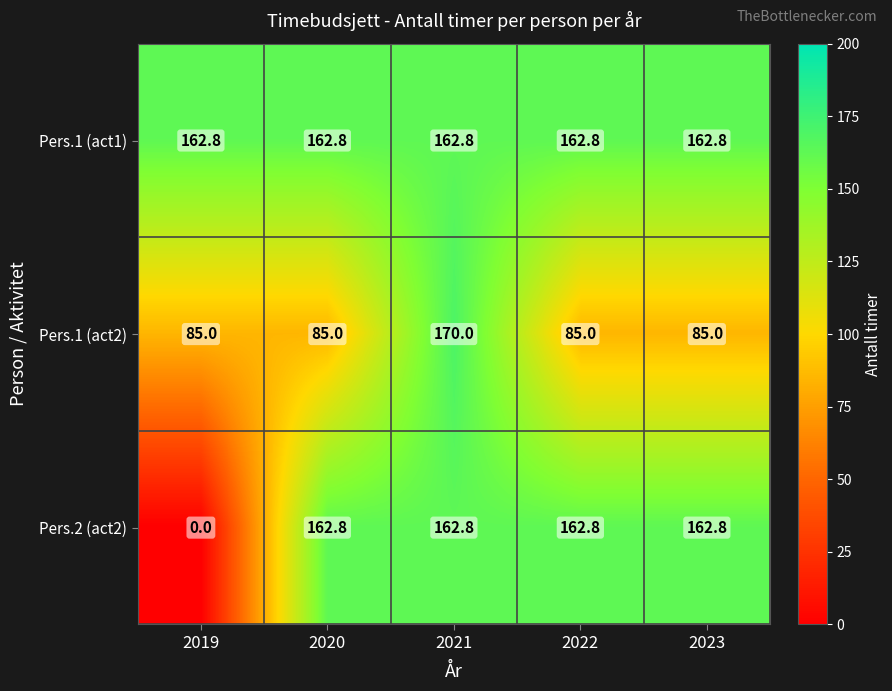

Rank the series by their average value, from lowest to highest.

Pers.1 (act2), Pers.2 (act2), Pers.1 (act1)